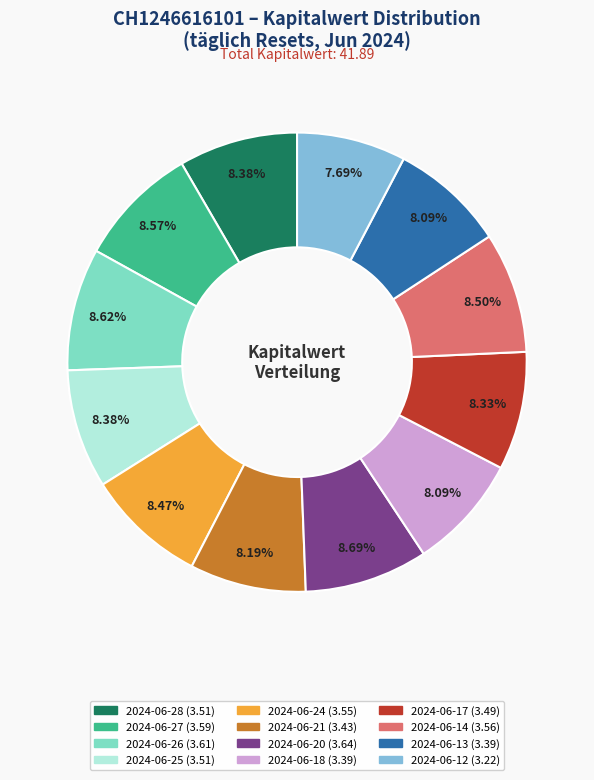

Approximately how many times larger is the value at 2024-06-24 compared to 2024-06-17?

1.0